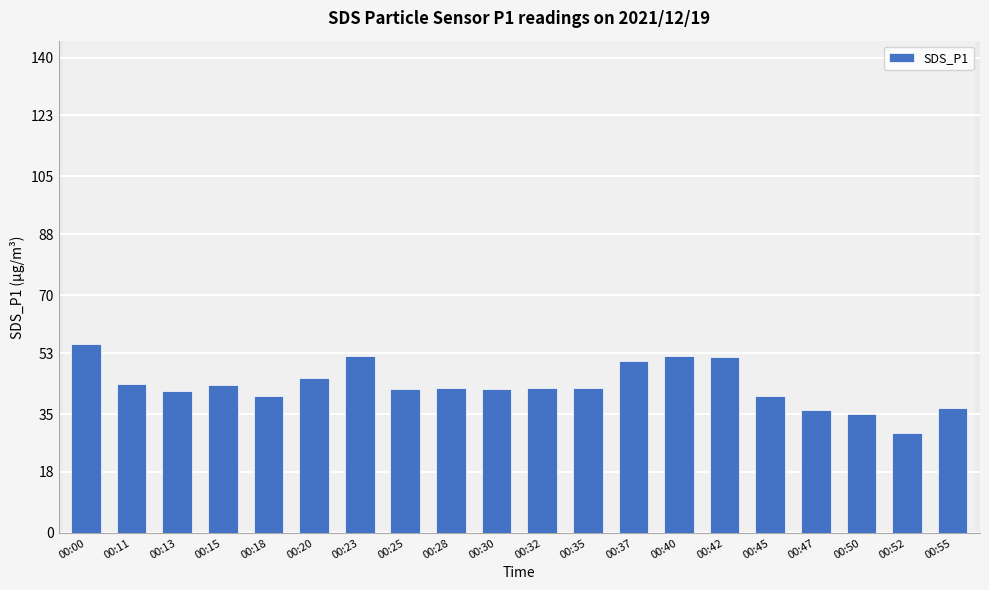

What is the smallest value displayed?

29.6